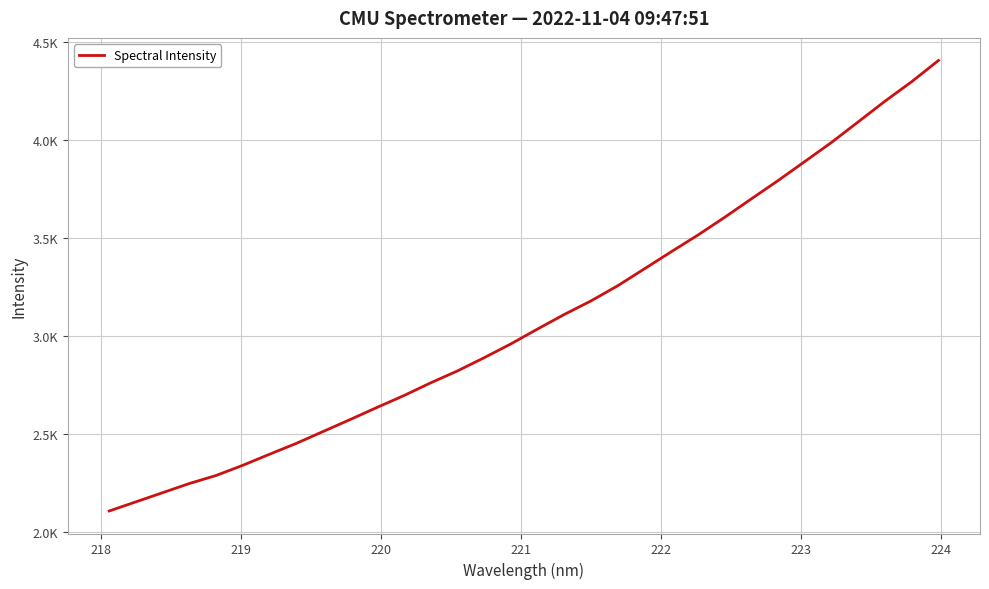

Is this an area chart (filled region under the line)?

No